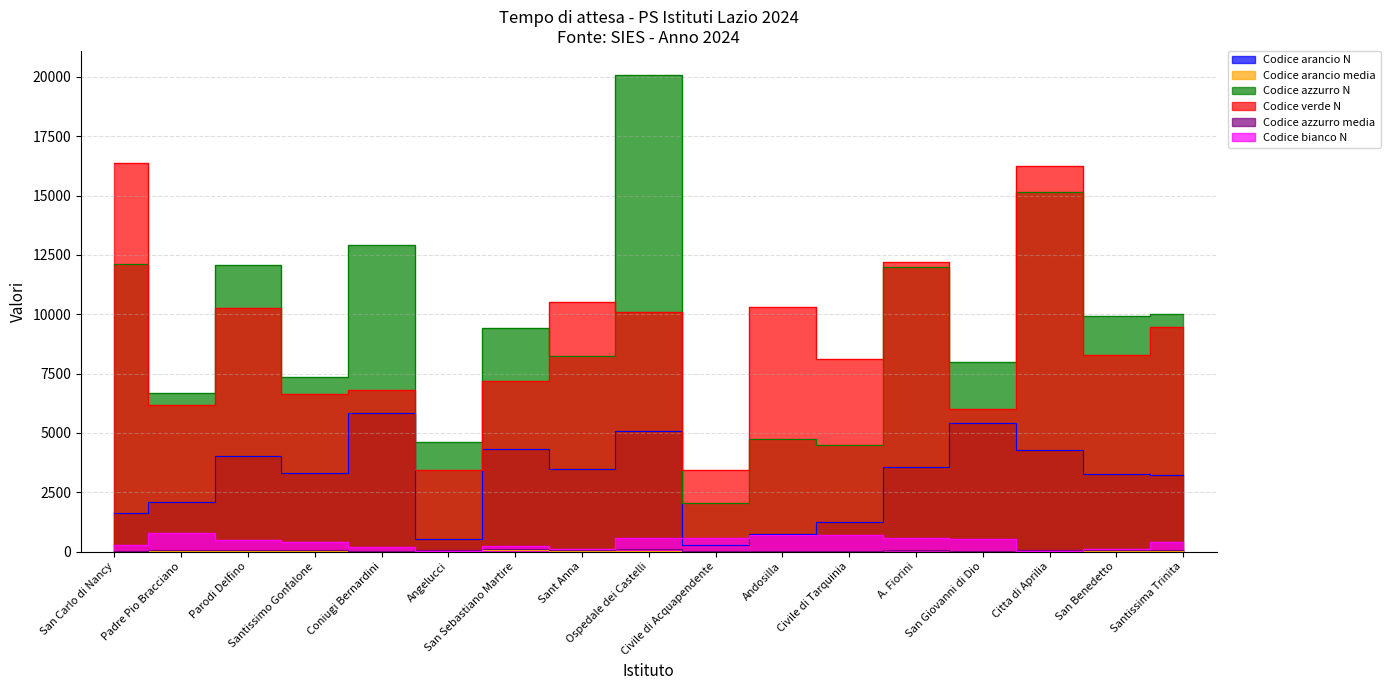

What are all the series names shown in the legend?

Codice arancio N, Codice arancio media, Codice azzurro N, Codice verde N, Codice azzurro media, Codice bianco N